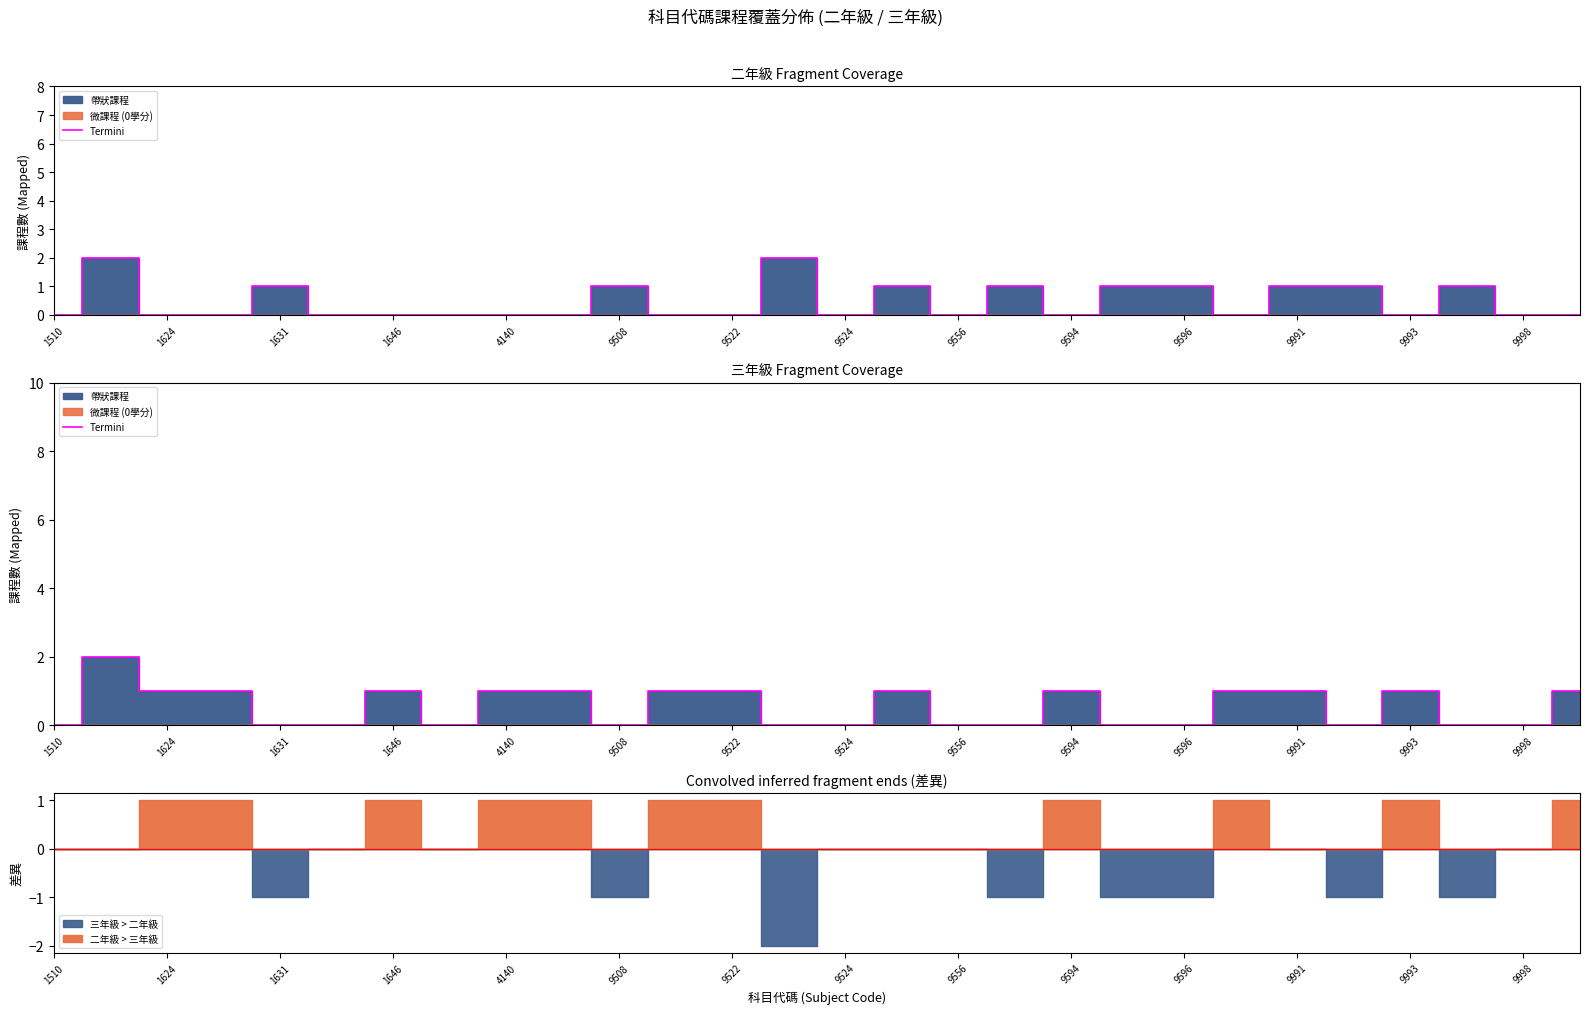

Is this an area chart (filled region under the line)?

No